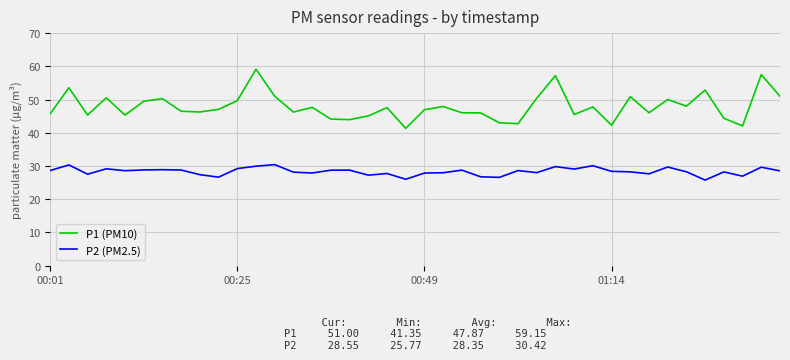

What is the sum of all P1 (PM10) values?

1914.9